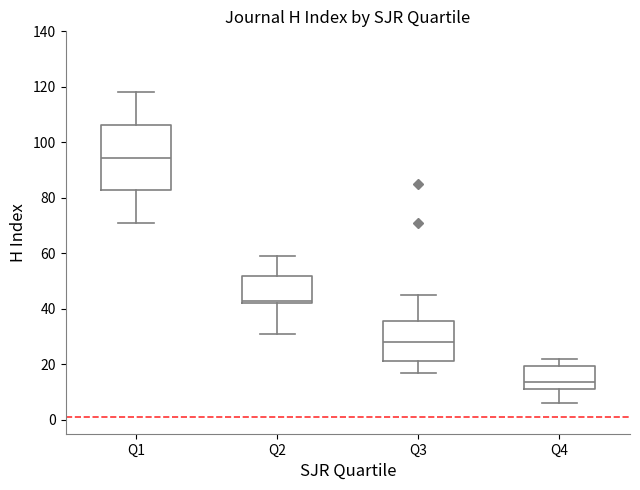

Reading left to right, read every box against the y-axis: the position of its median line, the range the box covers, and the ends of its whiskers. The values are not printed on the chart, so give them approximately, as read against the axis.

Q1: median 94, box 82 to 106, whiskers 72 to 118
Q2: median 44, box 42 to 52, whiskers 32 to 60
Q3: median 28, box 22 to 36, whiskers 18 to 46
Q4: median 14, box 12 to 20, whiskers 6 to 22